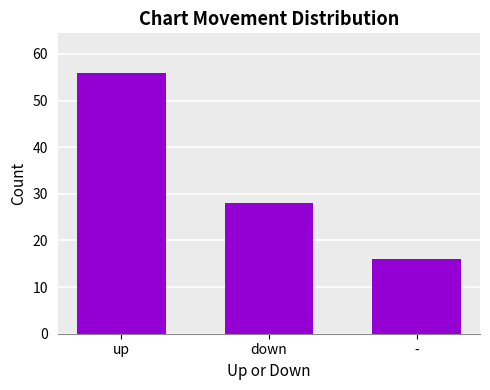

Rank the categories by value from lowest to highest.

-, down, up